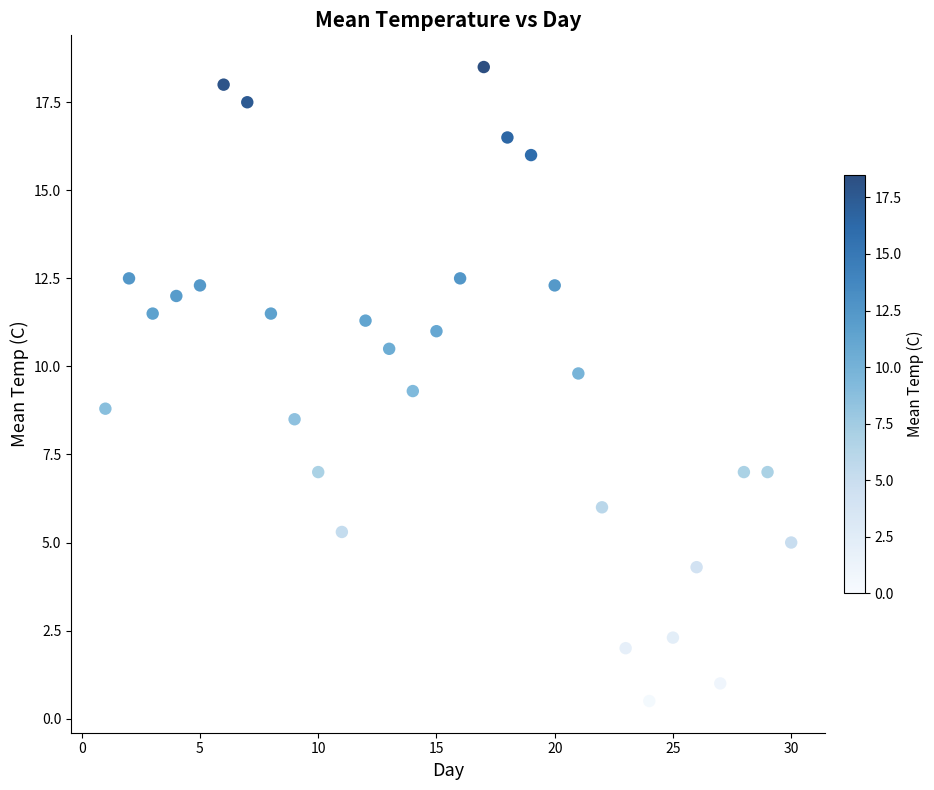

What is the range of X values (max minus min)?

29.0